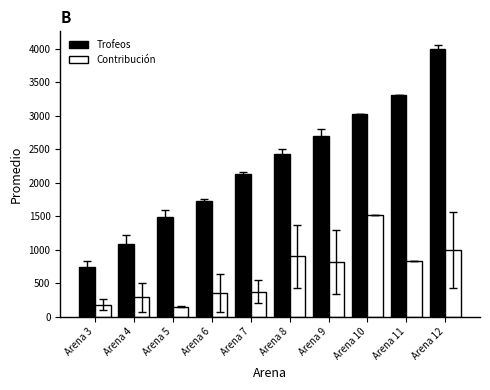

What is the difference between the Trofeos values at Arena 10 and Arena 7?

902.0